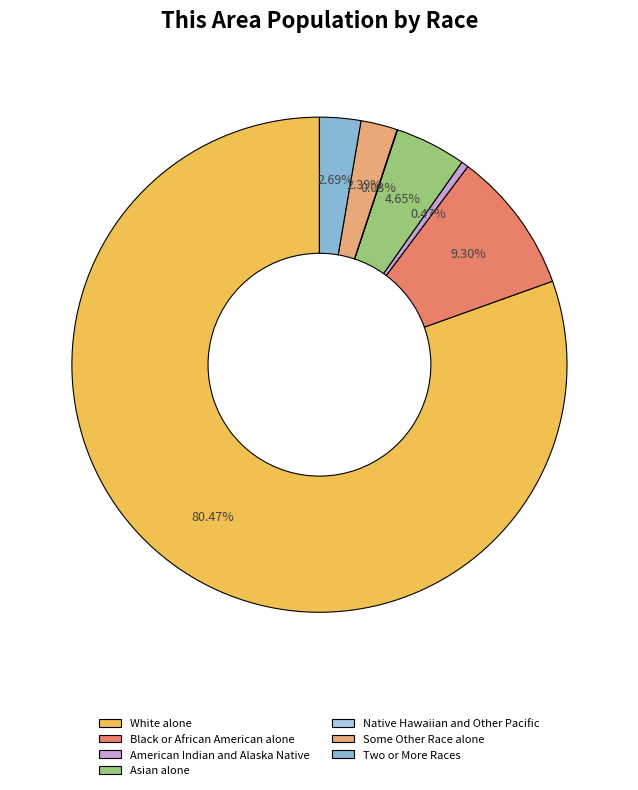

Is there any slice that represents more than half of the pie?

Yes